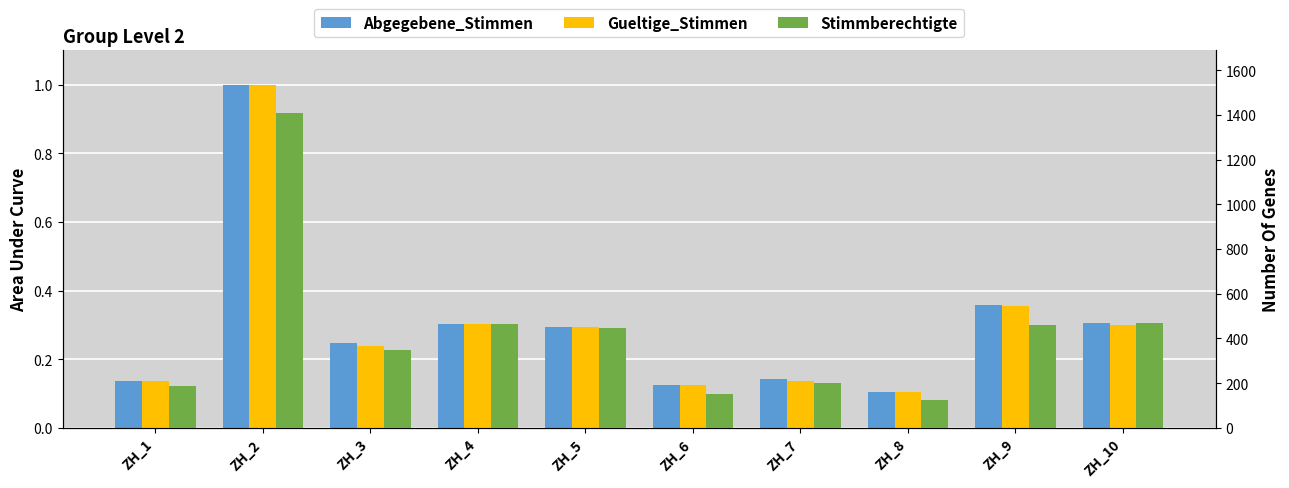

What is the total value across all series at ZH_5?

444.6